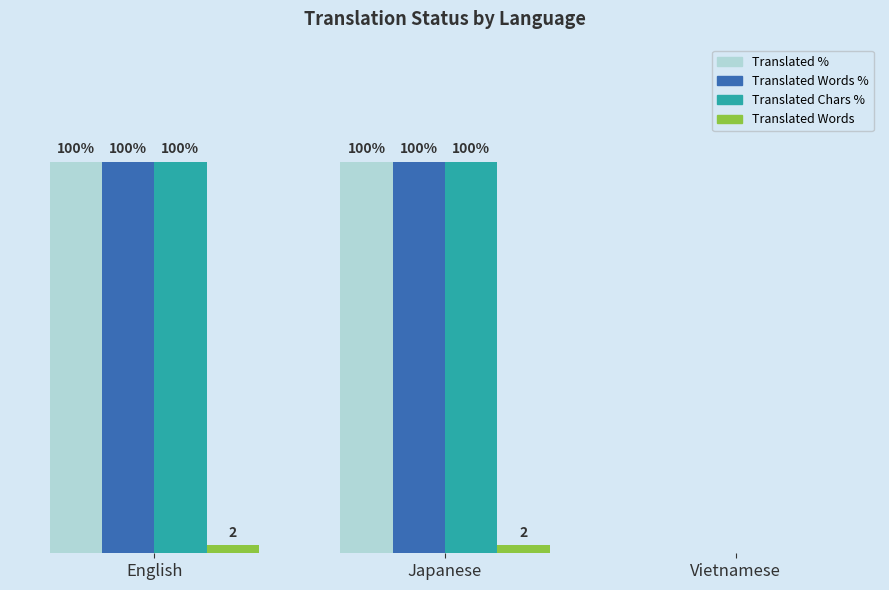

Is the value of Translated % at Vietnamese greater than the value of Translated Chars % at Japanese?

No